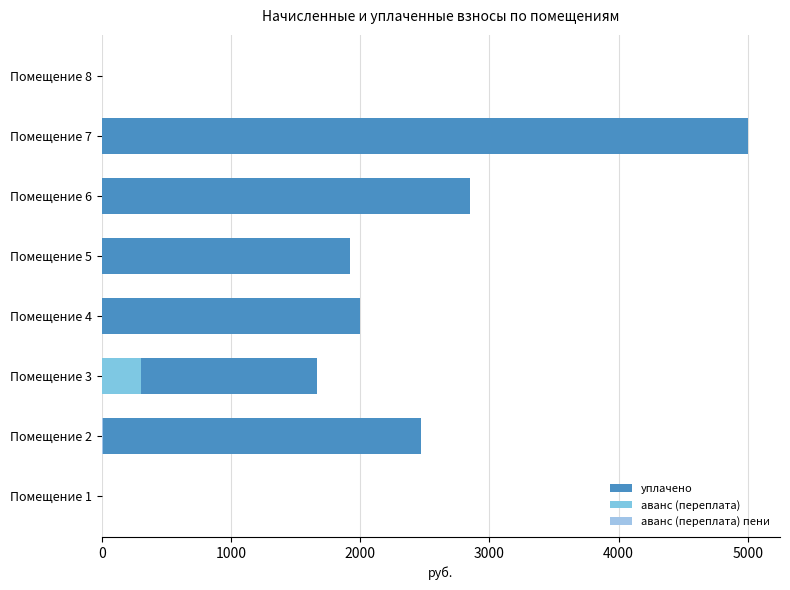

Reading left to right, transcribe all the data shown in this chart.

уплачено: 0.0	2471.5	1664.2	2000.2	1918.0	2849.3	5000.0	0.0
аванс (переплата): 0.0	4.8	302.9	0.0	0.0	0.0	0.0	0.0
аванс (переплата) пени: 0.0	13.2	0.0	0.0	0.0	0.0	0.0	0.0